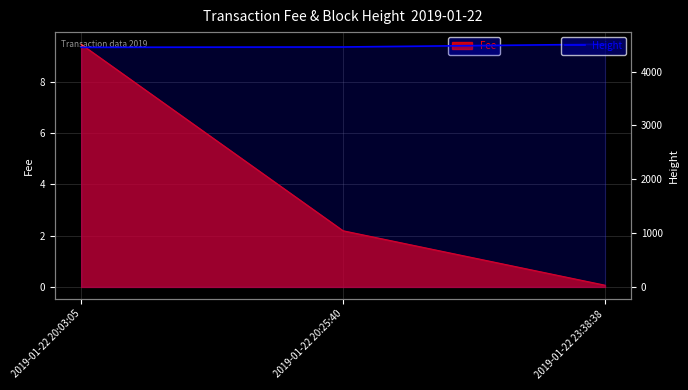

What is the sum of all values?

13416